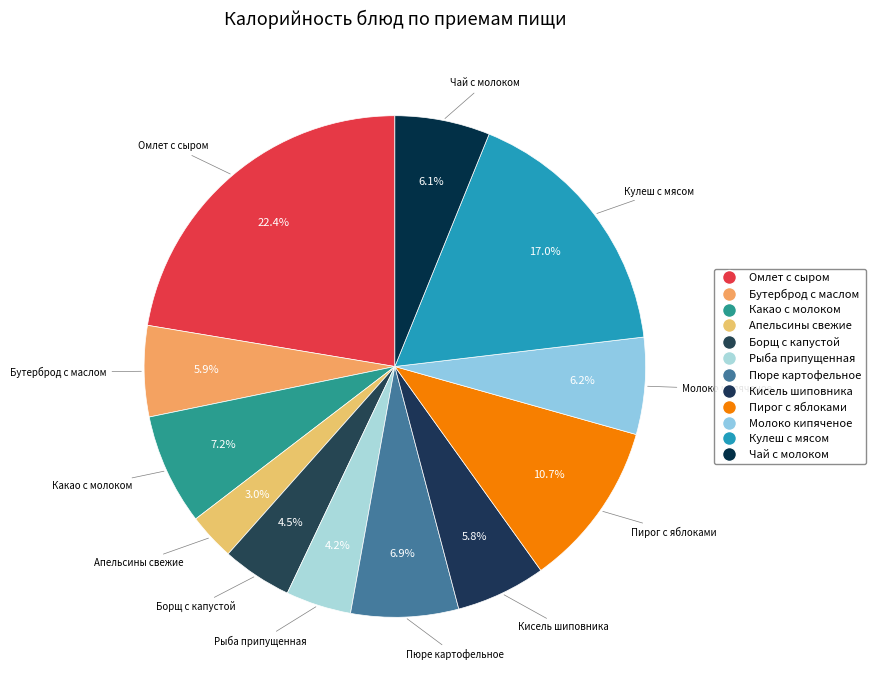

Between Рыба припущенная and Бутерброд с маслом, which is larger?

Бутерброд с маслом